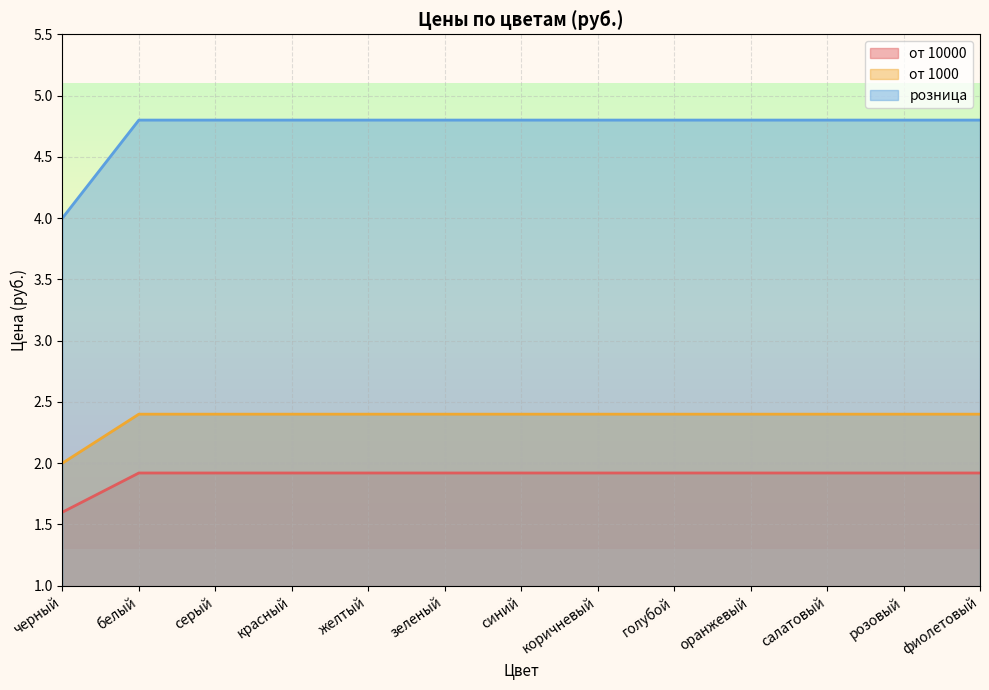

True or false: от 1000 and от 10000 cross at least once.

False